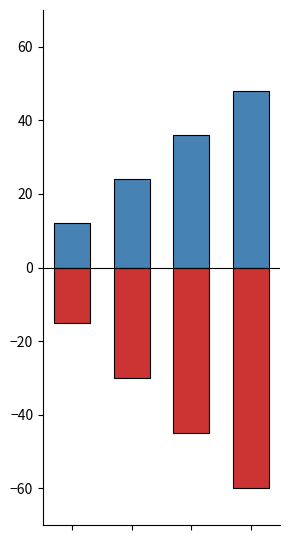

Is the value of Ідентифікатор (positive) at 1 greater than the value of Ідентифікатор (negative) at 0?

Yes